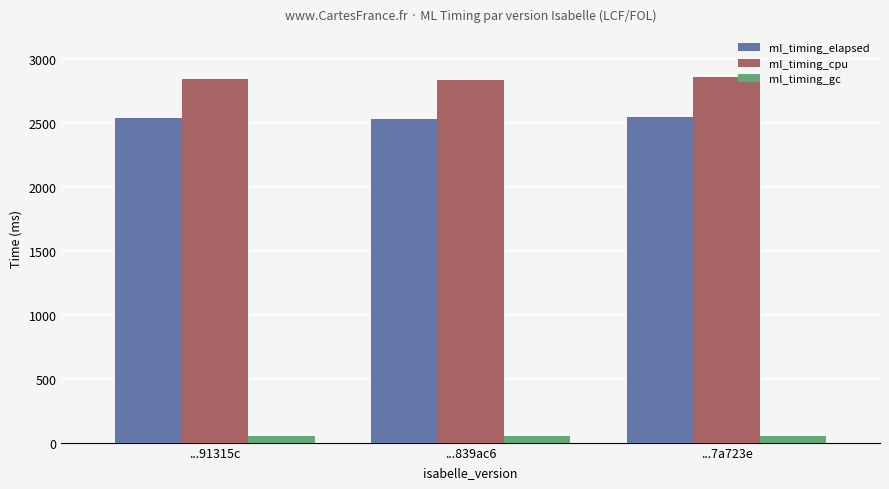

Is the value of ml_timing_gc at ...839ac6 greater than the value of ml_timing_elapsed at ...91315c?

No